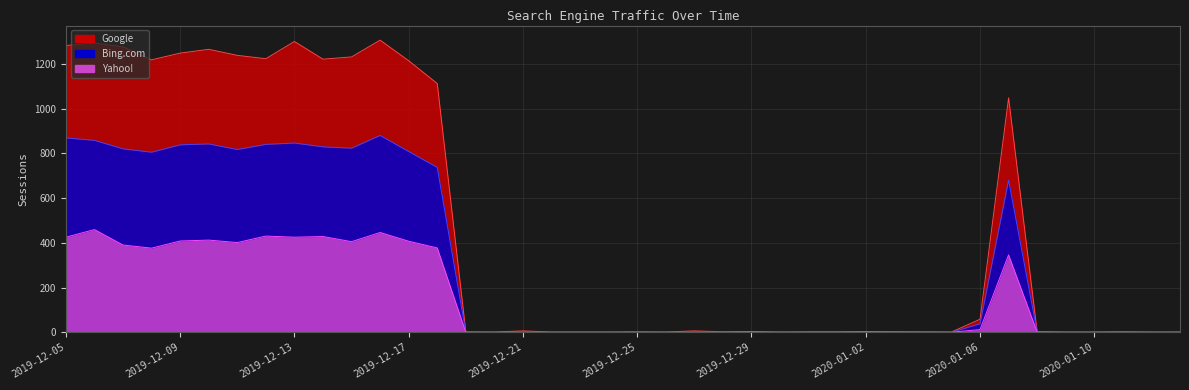

True or false: Bing.com and Google cross at least once.

False